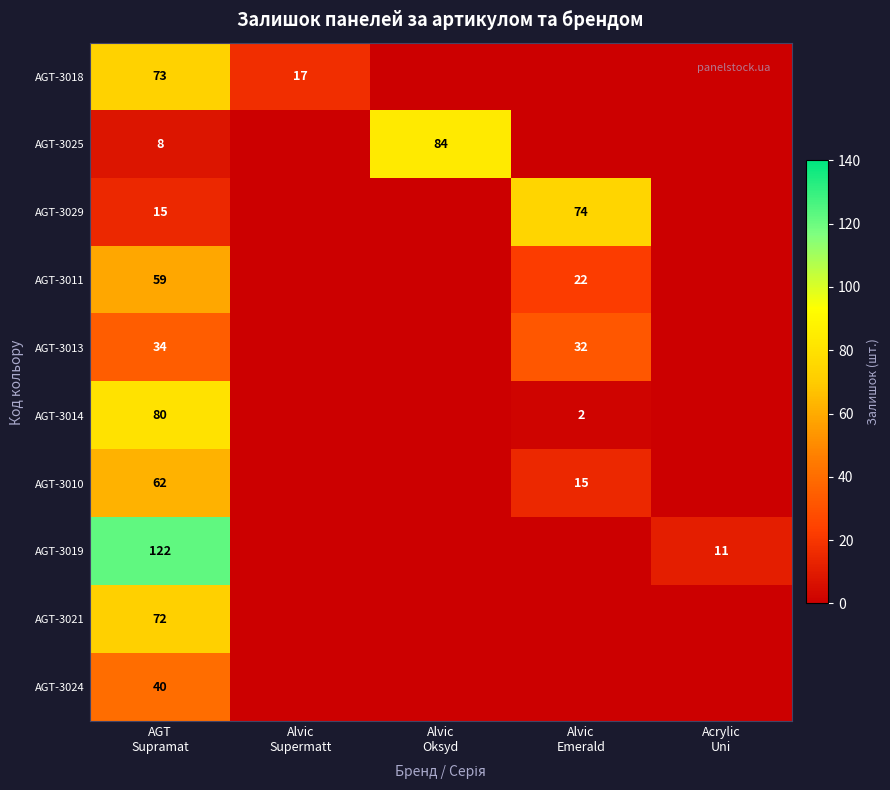

Rank the series at AGT
Supramat from lowest to highest value.

AGT-3025, AGT-3029, AGT-3013, AGT-3024, AGT-3011, AGT-3010, AGT-3021, AGT-3018, AGT-3014, AGT-3019